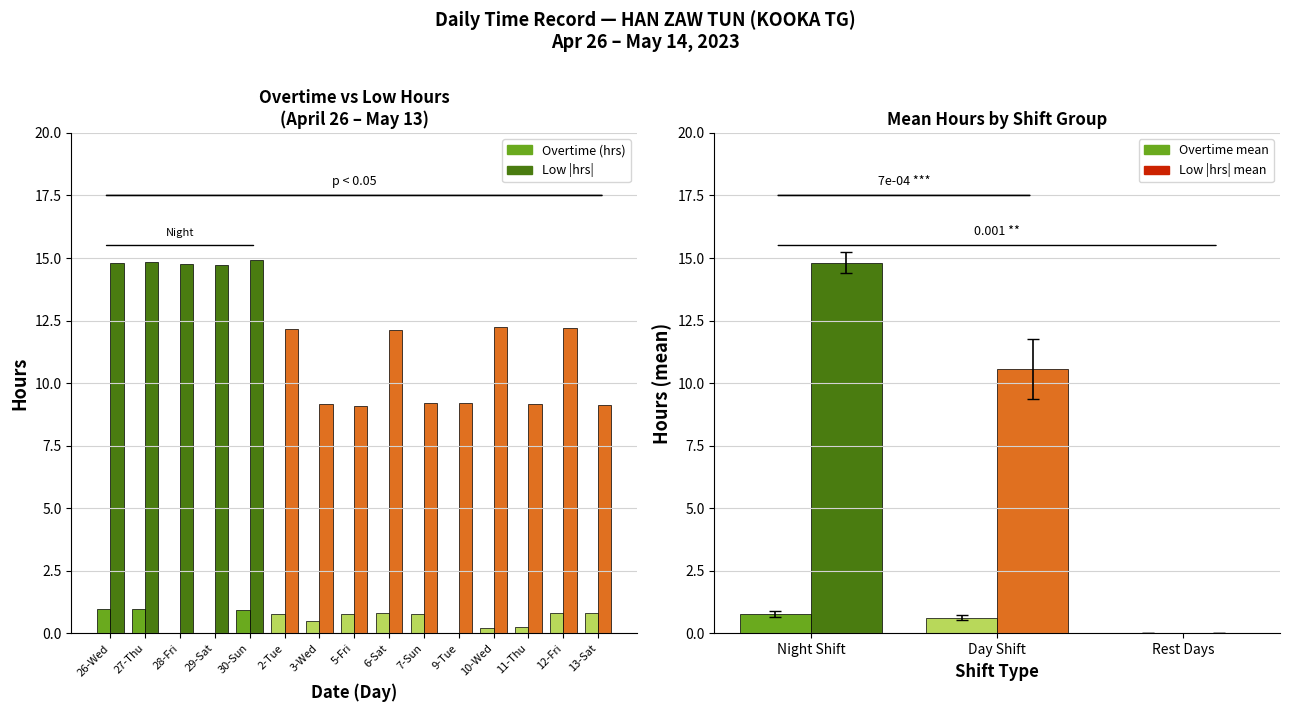

How many groups of bars are there?

3